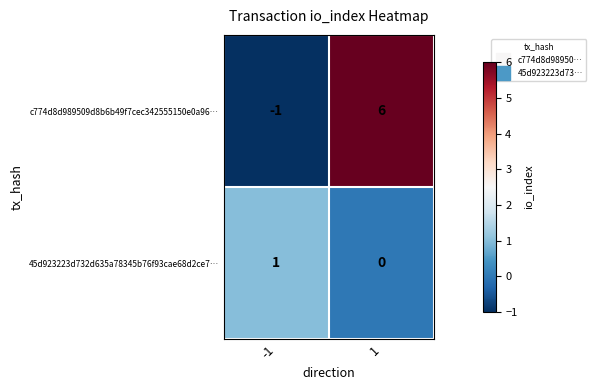

At -1, list the series in order from smallest to largest.

c774d8d989509d8b6b49f7cec342555150e0a96…, 45d923223d732d635a78345b76f93cae68d2ce7…